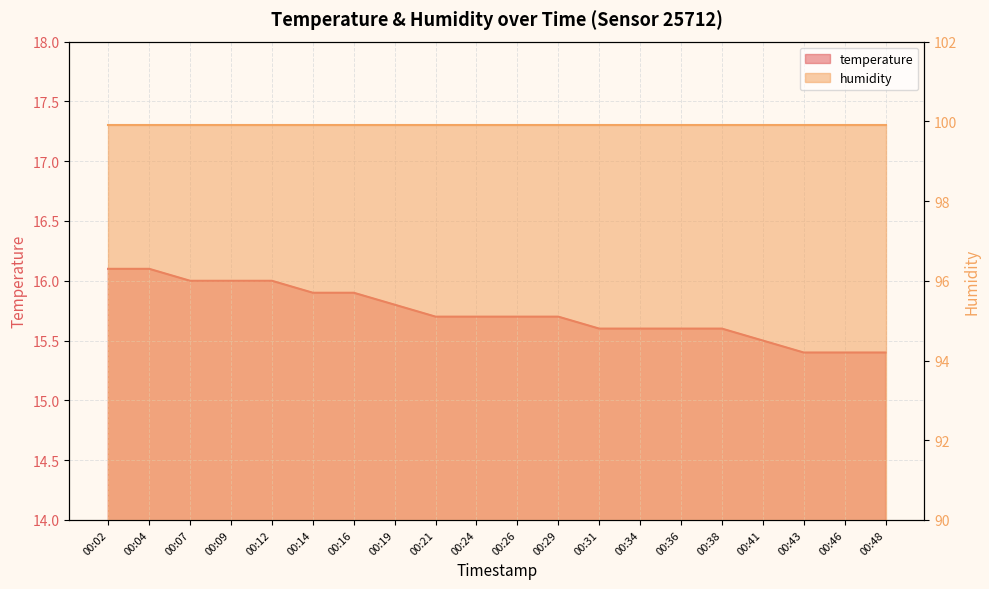

Reading right to left, list all the values displayed in this chart.

00:48=15.4	00:46=15.4	00:43=15.4	00:41=15.5	00:38=15.6	00:36=15.6	00:34=15.6	00:31=15.6	00:29=15.7	00:26=15.7	00:24=15.7	00:21=15.7	00:19=15.8	00:16=15.9	00:14=15.9	00:12=16.0	00:09=16.0	00:07=16.0	00:04=16.1	00:02=16.1